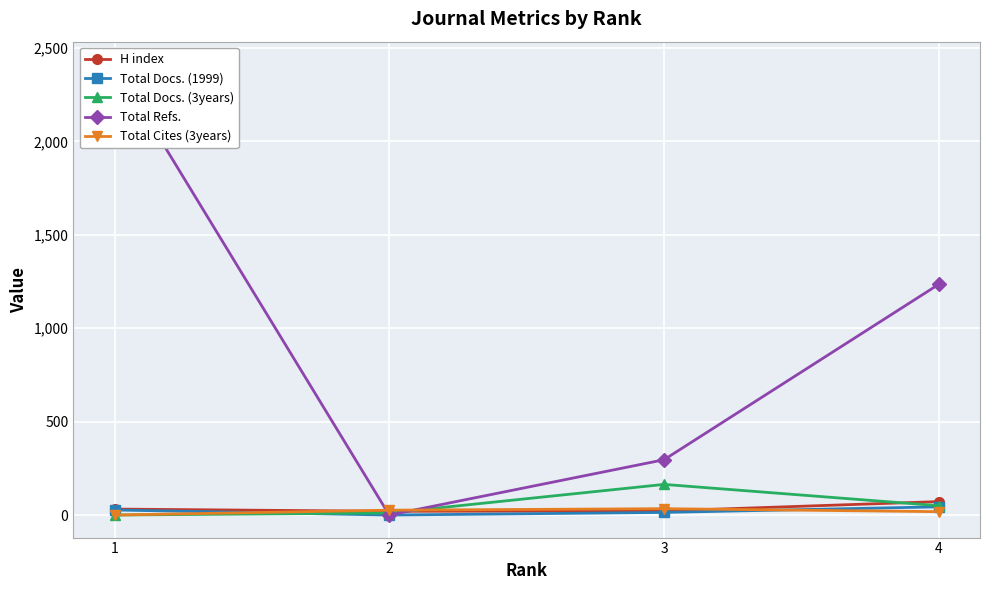

True or false: Total Cites (3years) and Total Docs. (3years) cross at least once.

True